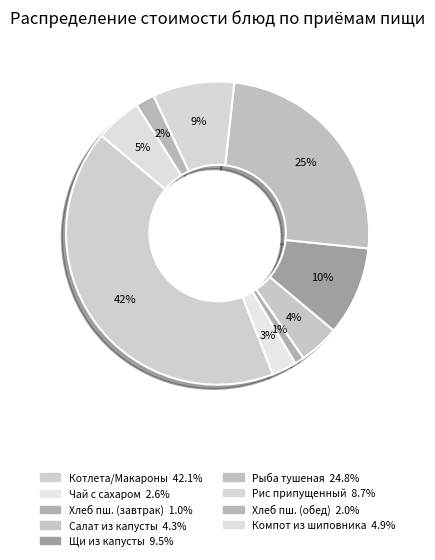

Count the number of slices in the pie.

9